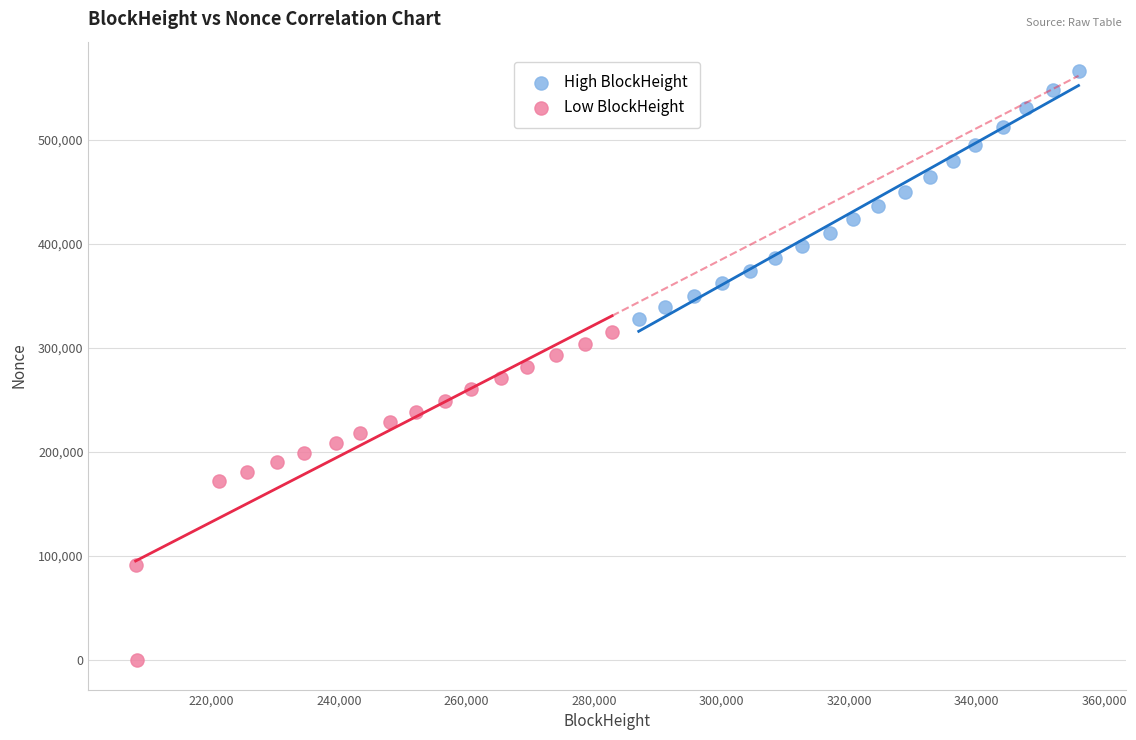

Which series contains the highest Y value?

High BlockHeight